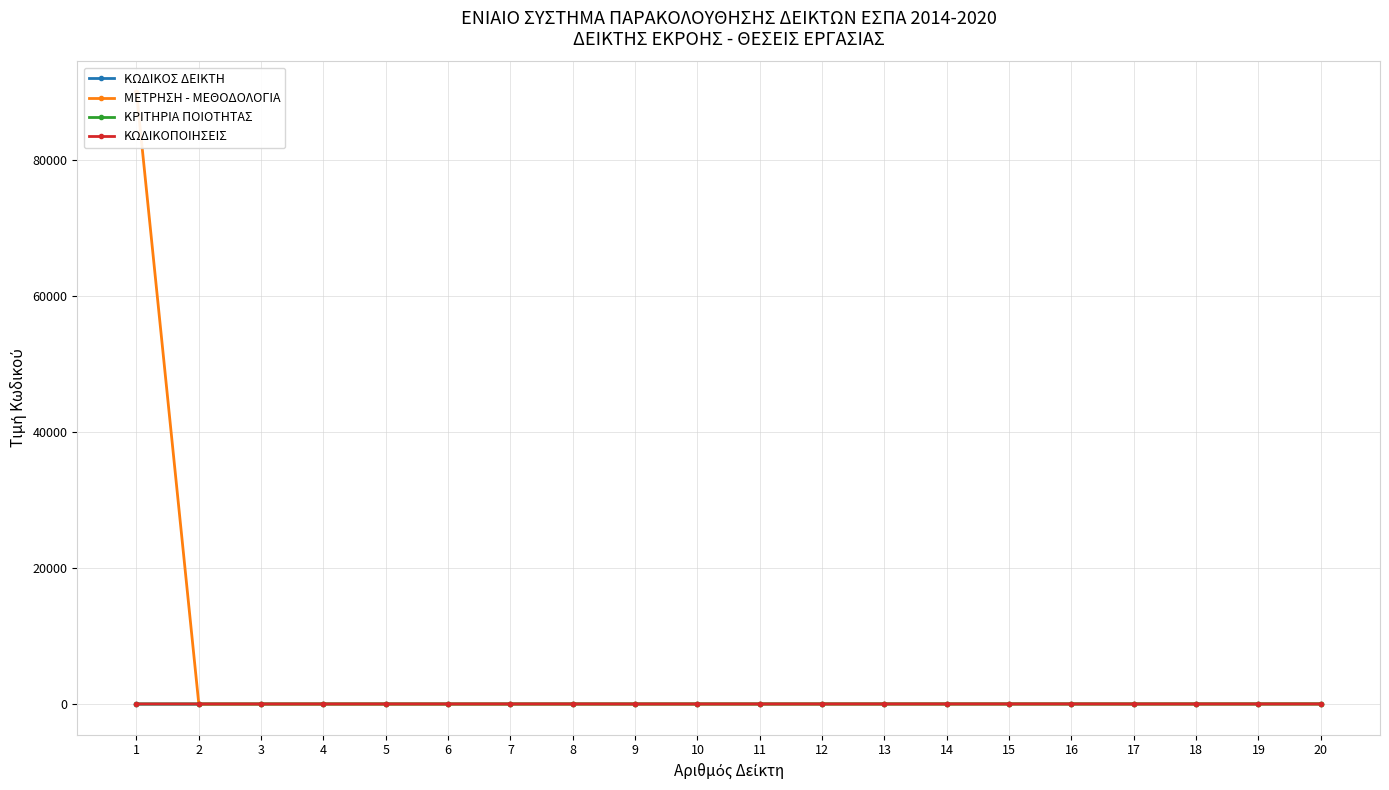

How many lines are shown in the chart?

4